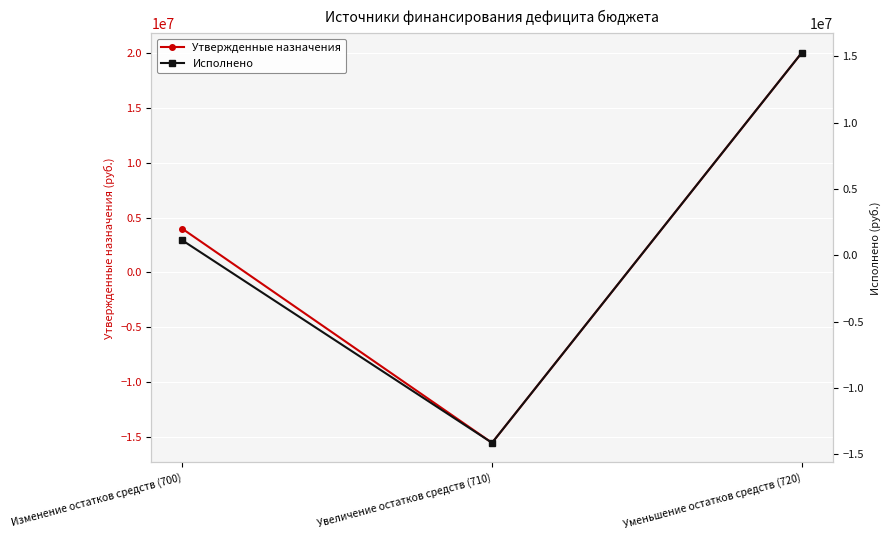

How many lines are shown in the chart?

2